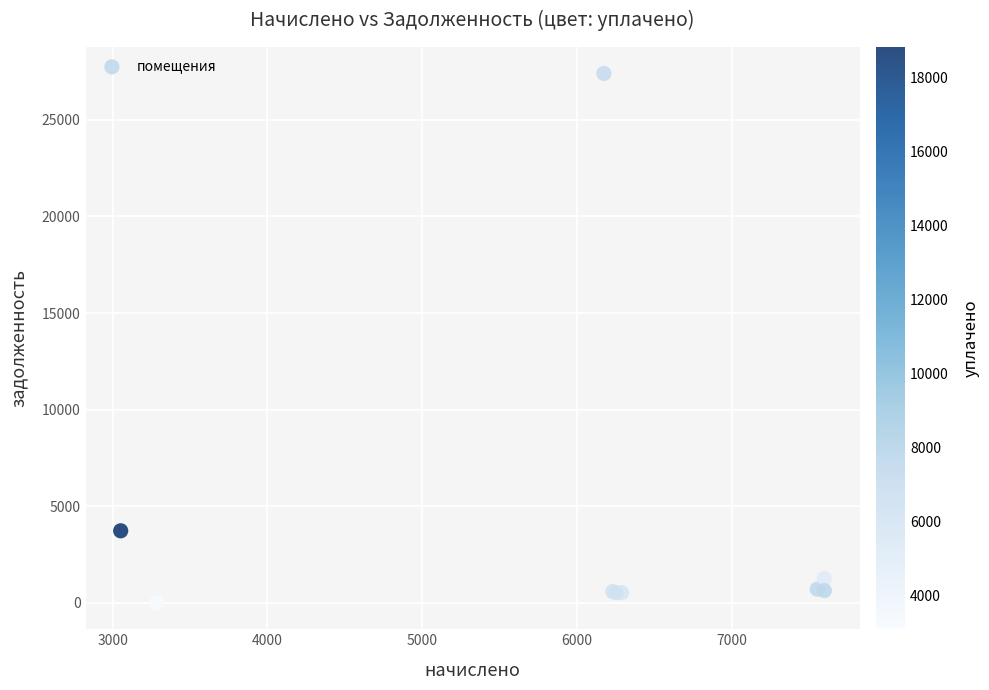

What Y value in the scatter plot is closest to 13701?

3726.5